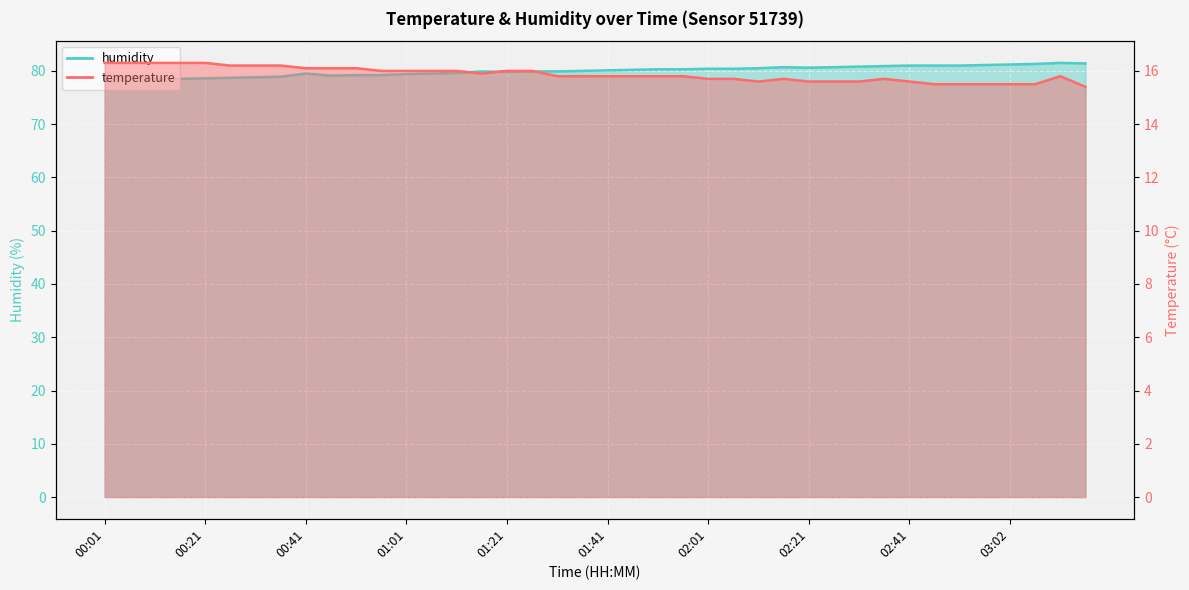

Reading left to right, list all the values displayed in this chart.

temperature: 00:01=16.3	00:06=16.3	00:11=16.3	00:16=16.3	00:21=16.3	00:26=16.2	00:31=16.2	00:36=16.2	00:41=16.1	00:46=16.1	00:51=16.1	00:56=16.0	01:01=16.0	01:06=16.0	01:11=16.0	01:16=15.9	01:21=16.0	01:26=16.0	01:31=15.8	01:36=15.8	01:41=15.8	01:46=15.8	01:51=15.8	01:56=15.8	02:01=15.7	02:06=15.7	02:11=15.6	02:16=15.7	02:21=15.6	02:26=15.6	02:31=15.6	02:36=15.7	02:41=15.6	02:46=15.5	02:51=15.5	02:57=15.5	03:02=15.5	03:07=15.5	03:12=15.8	03:17=15.4
humidity: 00:01=78.2	00:06=79.0	00:11=78.5	00:16=78.5	00:21=78.6	00:26=78.7	00:31=78.8	00:36=78.9	00:41=79.5	00:46=79.1	00:51=79.2	00:56=79.2	01:01=79.4	01:06=79.5	01:11=79.6	01:16=79.9	01:21=79.8	01:26=79.9	01:31=79.9	01:36=80.0	01:41=80.1	01:46=80.2	01:51=80.3	01:56=80.3	02:01=80.4	02:06=80.4	02:11=80.5	02:16=80.7	02:21=80.6	02:26=80.7	02:31=80.8	02:36=80.9	02:41=81.0	02:46=81.0	02:51=81.0	02:57=81.1	03:02=81.2	03:07=81.3	03:12=81.5	03:17=81.4